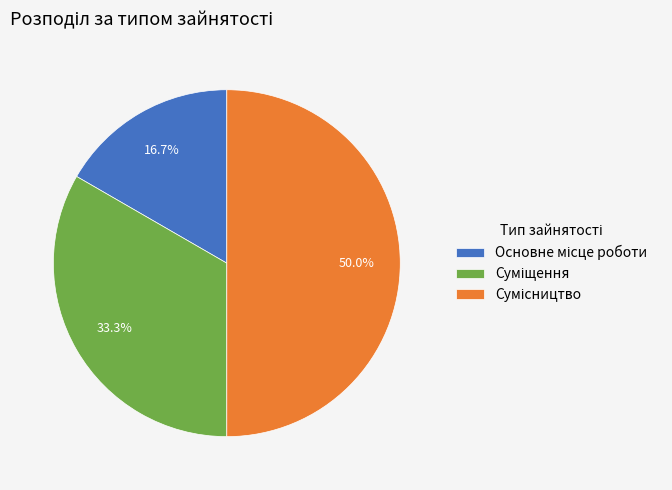

What is the smallest slice in the pie chart?

Основне місце роботи